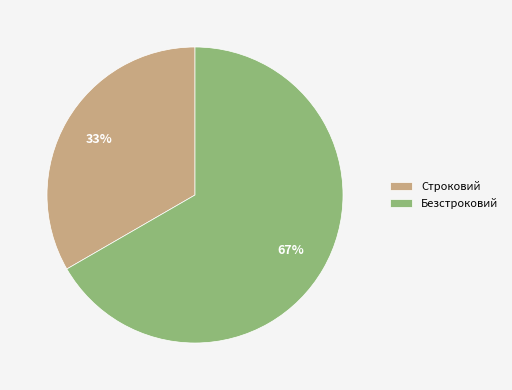

Rank the categories by value from highest to lowest.

Безстроковий, Строковий